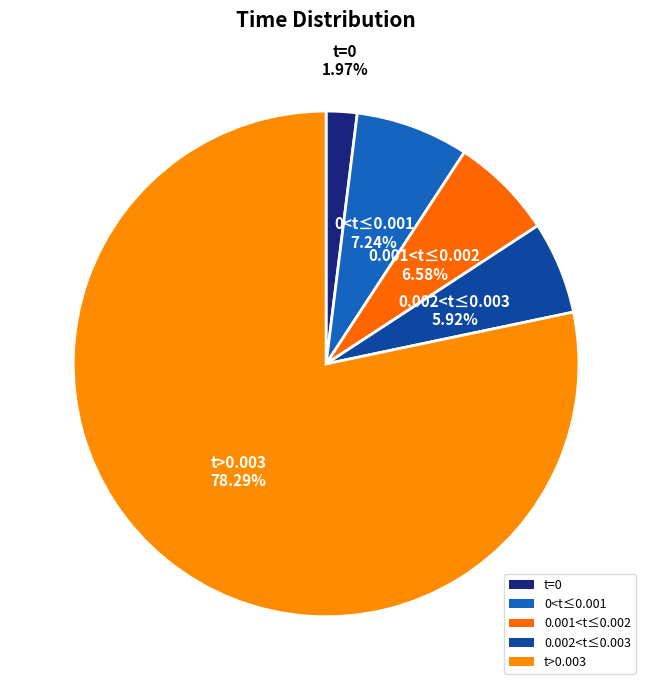

How many slices are in this pie chart?

5